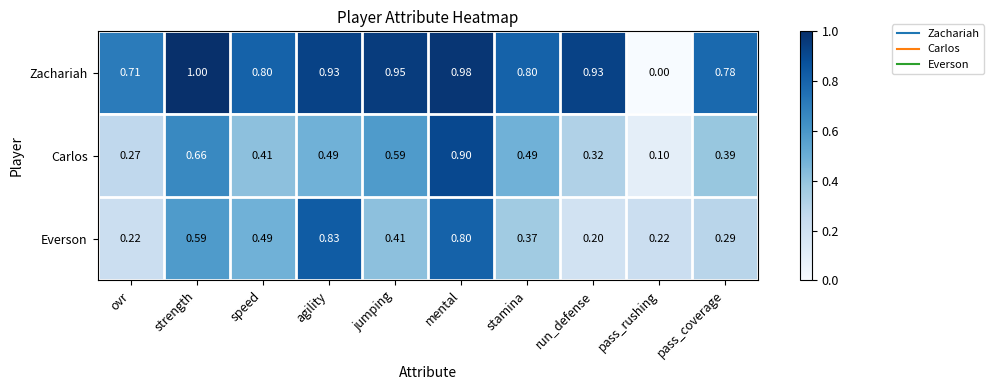

Which series has the widest spread of values?

Zachariah